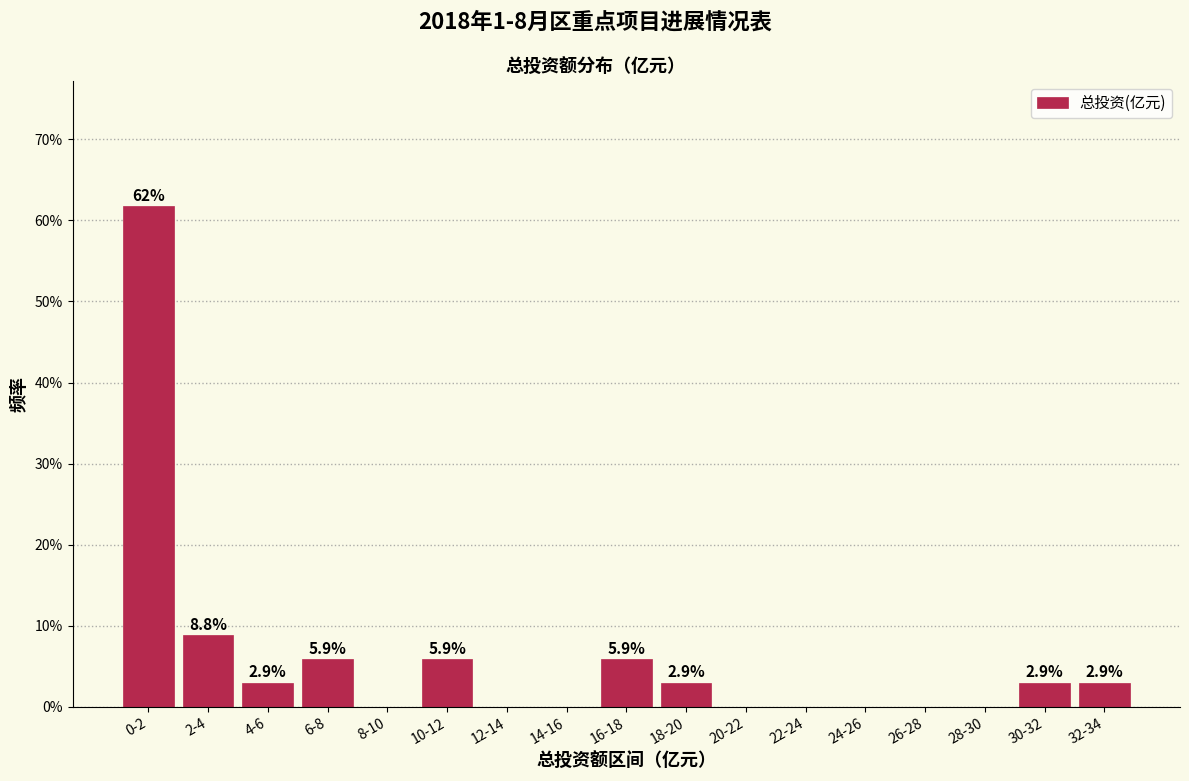

Reading right to left, extract all data points from this chart.

32-34=2.9	30-32=2.9	28-30=0.0	26-28=0.0	24-26=0.0	22-24=0.0	20-22=0.0	18-20=2.9	16-18=5.9	14-16=0.0	12-14=0.0	10-12=5.9	8-10=0.0	6-8=5.9	4-6=2.9	2-4=8.8	0-2=61.8